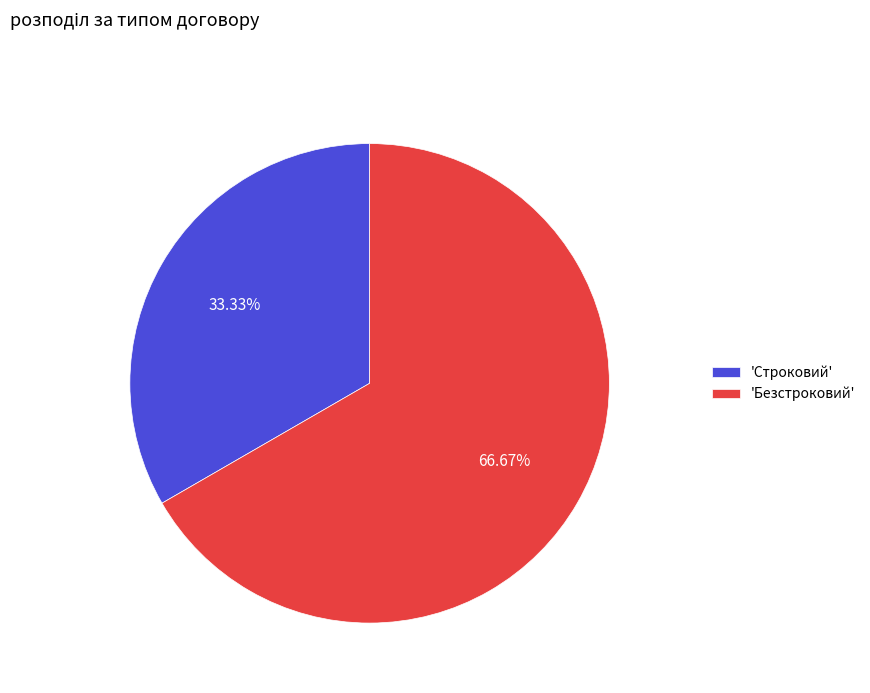

To the nearest percent, what is the average slice percentage?

50%